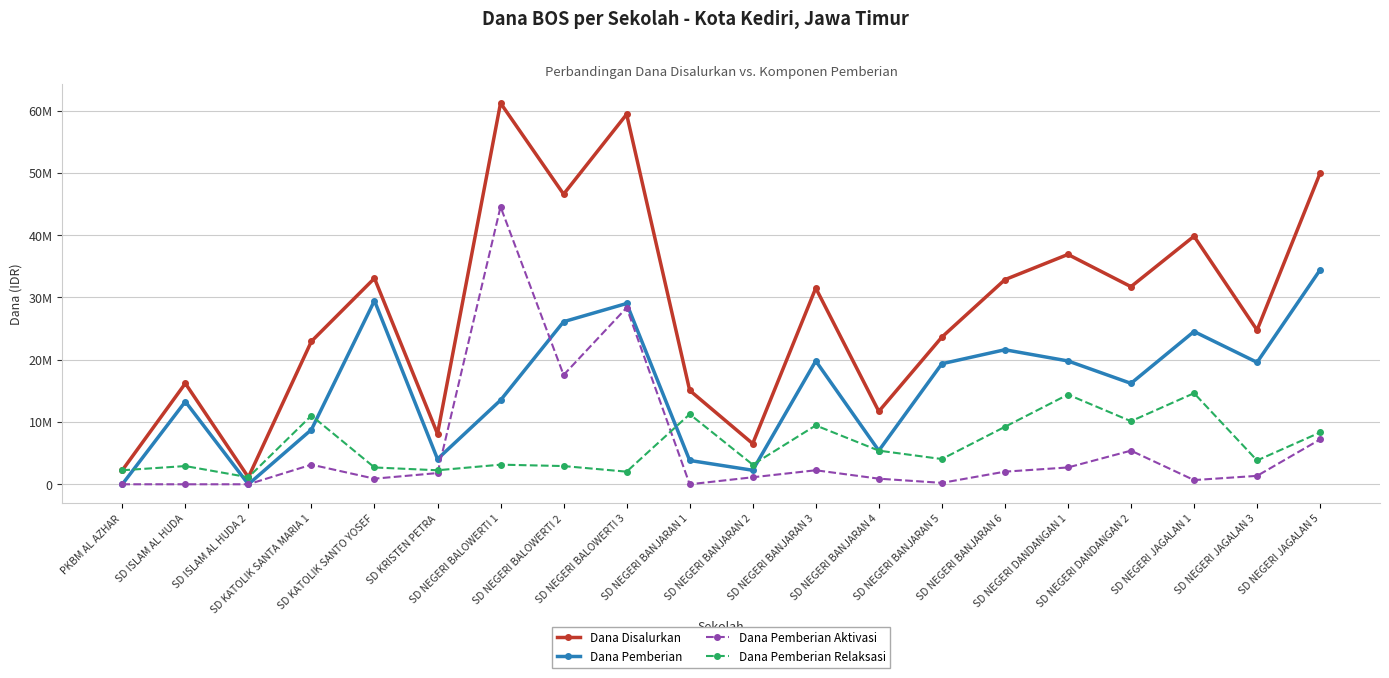

Is this an area chart (filled region under the line)?

No